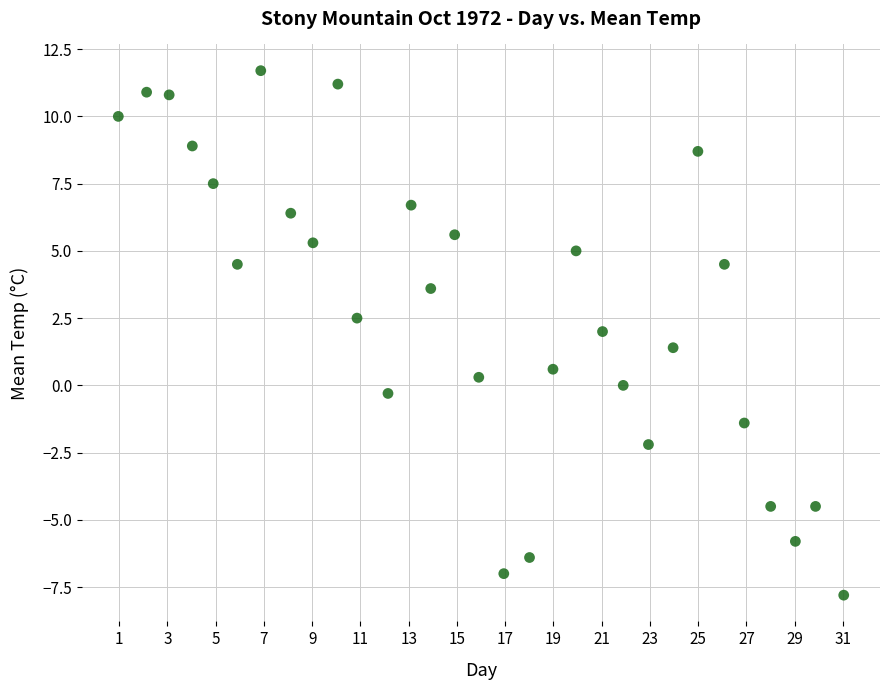

What is the range of X values (max minus min)?

30.1